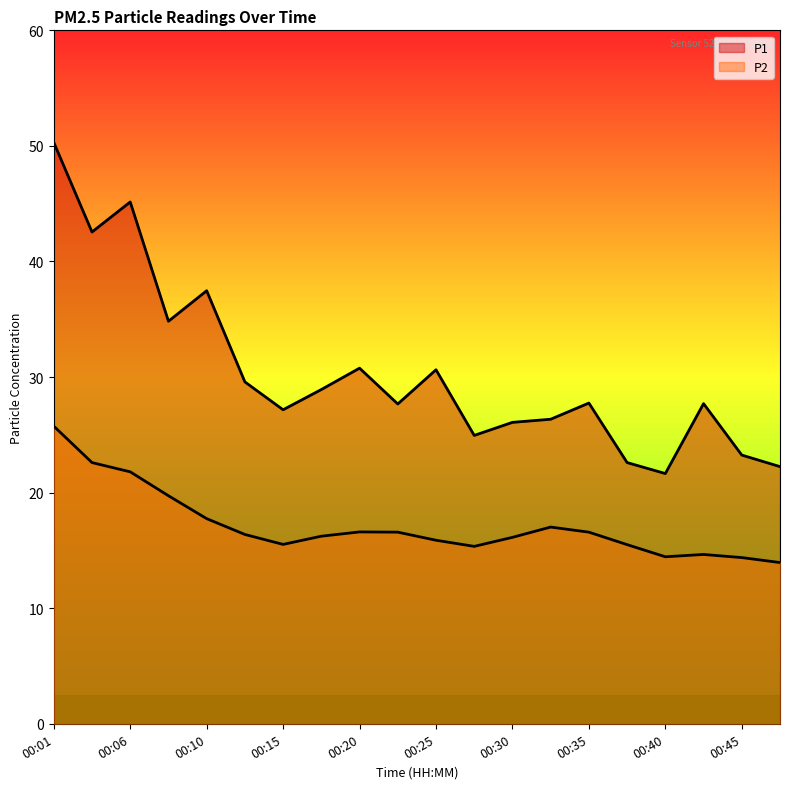

What is the average value of the P1 series?

30.4